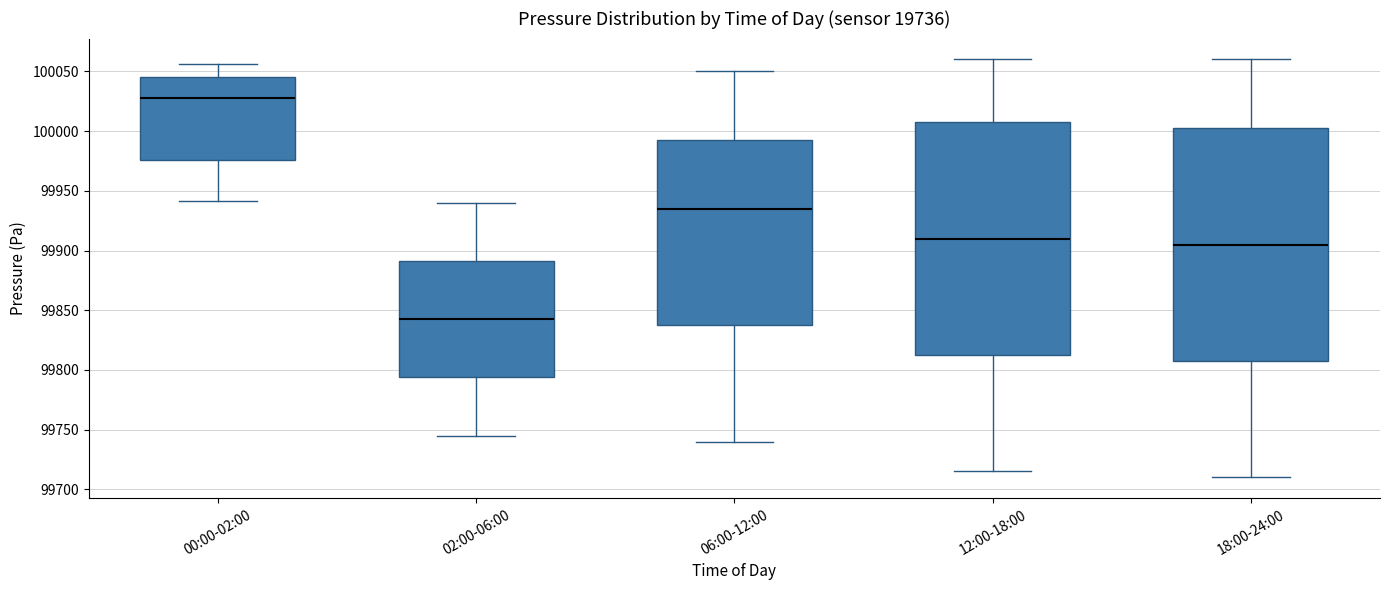

Which box's median line is the lowest?

02:00-06:00